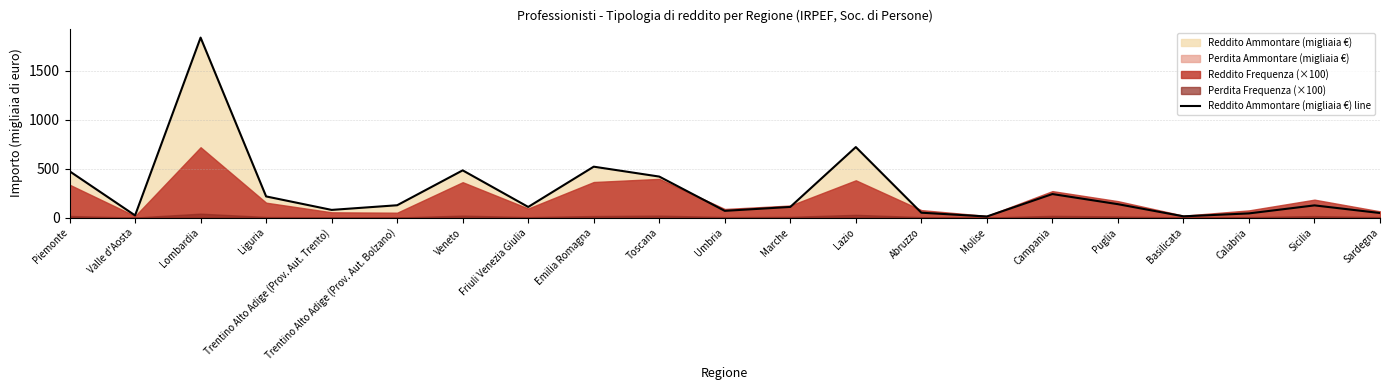

What is the sum of the values at Trentino Alto Adige (Prov. Aut. Trento) and Piemonte?

551.9